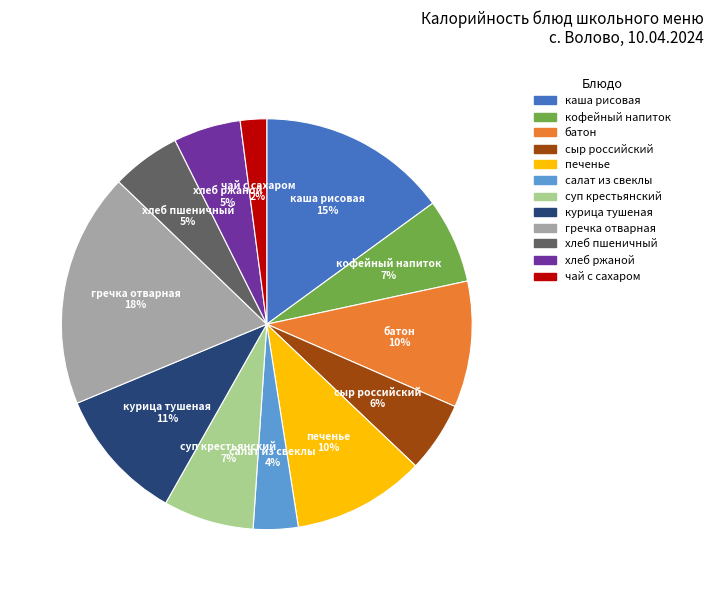

Is the sum of чай с сахаром and сыр российский greater than half?

No